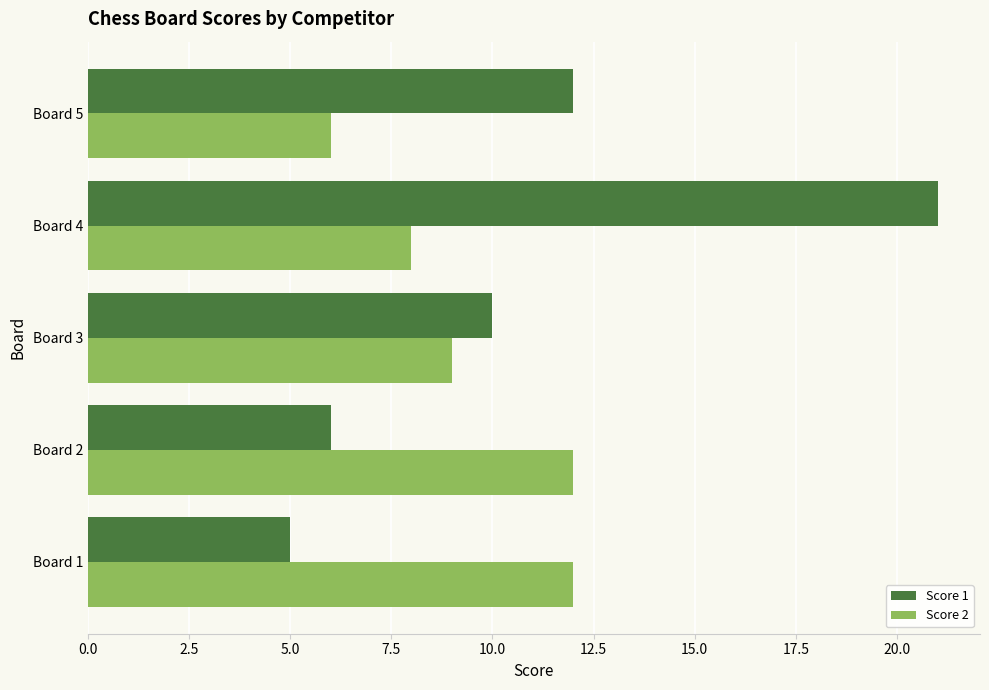

What is the average value of the Score 2 series?

9